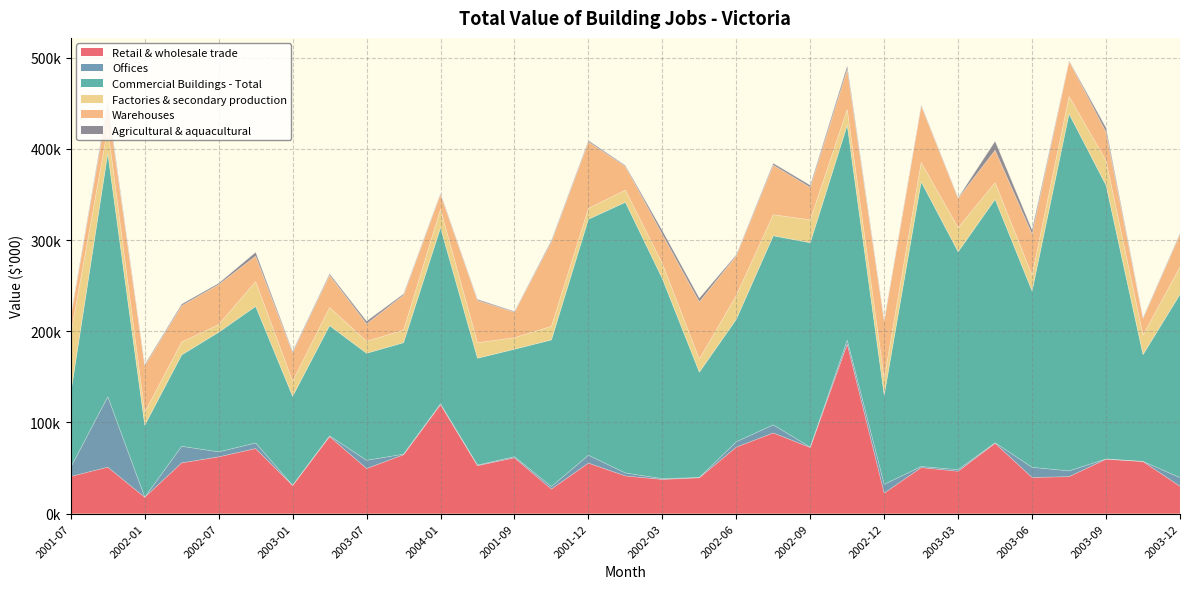

Which series ends up on top after the final intersection of Retail & wholesale trade and Factories & secondary production?

Retail & wholesale trade